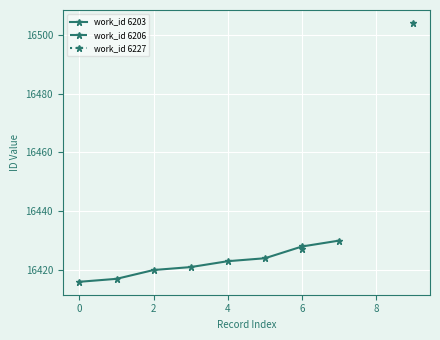

True or false: work_id 6203 has more than 2 interior local peaks.

False